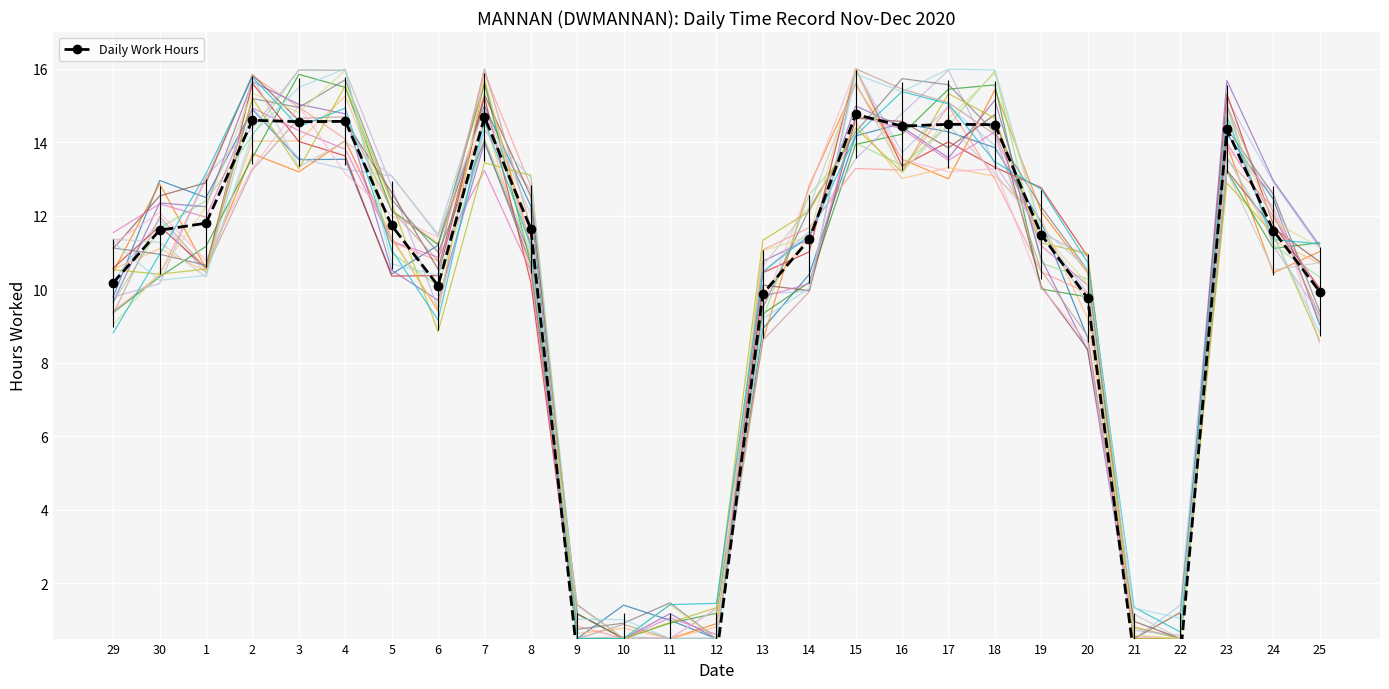

How many positive values are there?

21